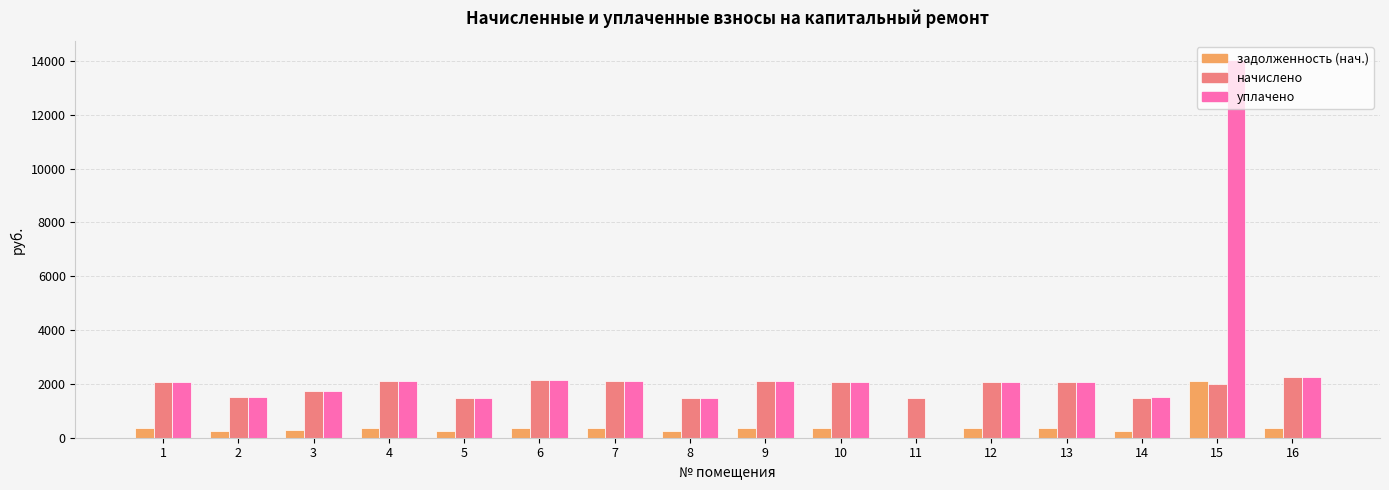

The value of задолженность (нач.) at 1 is 347.8. True or false?

True